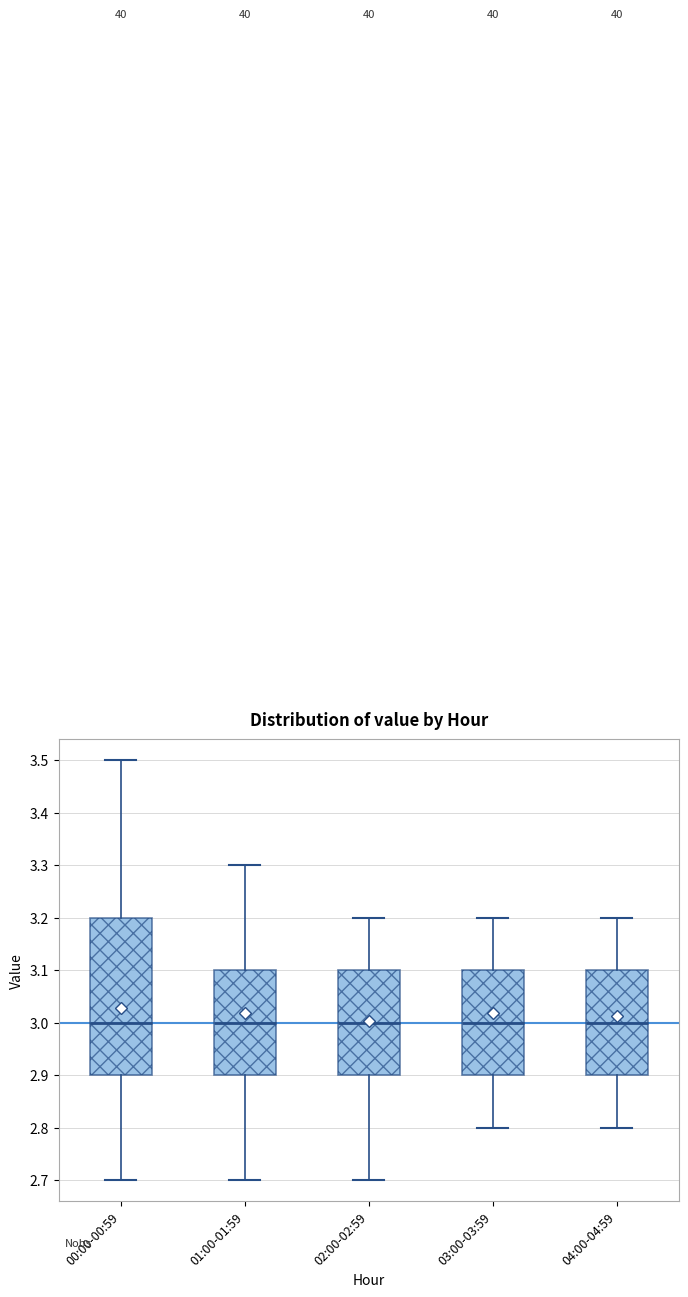

Reading left to right, transcribe this box plot: for each box, give where its median line is, the range the box spans, and where its two whiskers end, as read against the y-axis. The values are not printed on the chart, so give them approximately, as read against the axis.

00:00-00:59: median 3.0, box 2.9 to 3.2, whiskers 2.7 to 3.5
01:00-01:59: median 3.0, box 2.9 to 3.1, whiskers 2.7 to 3.3
02:00-02:59: median 3.0, box 2.9 to 3.1, whiskers 2.7 to 3.2
03:00-03:59: median 3.0, box 2.9 to 3.1, whiskers 2.8 to 3.2
04:00-04:59: median 3.0, box 2.9 to 3.1, whiskers 2.8 to 3.2